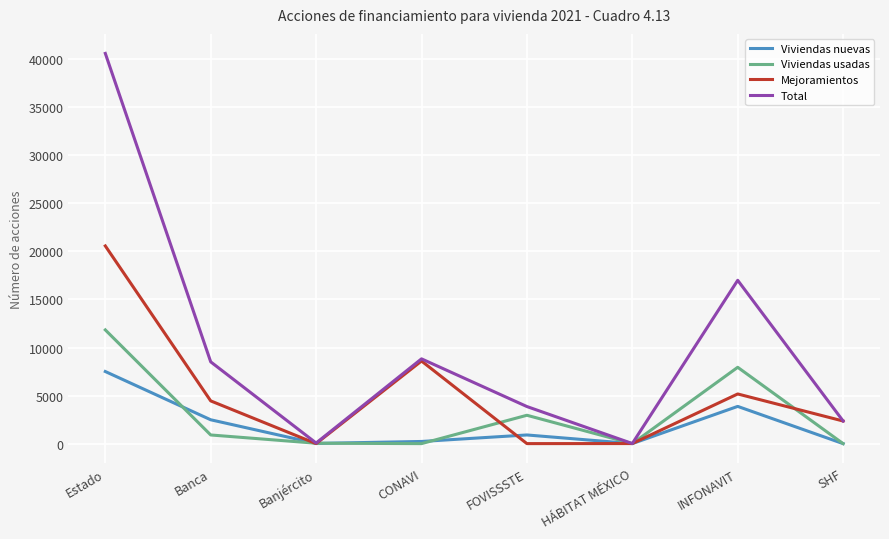

How many categories are shown in the chart?

8